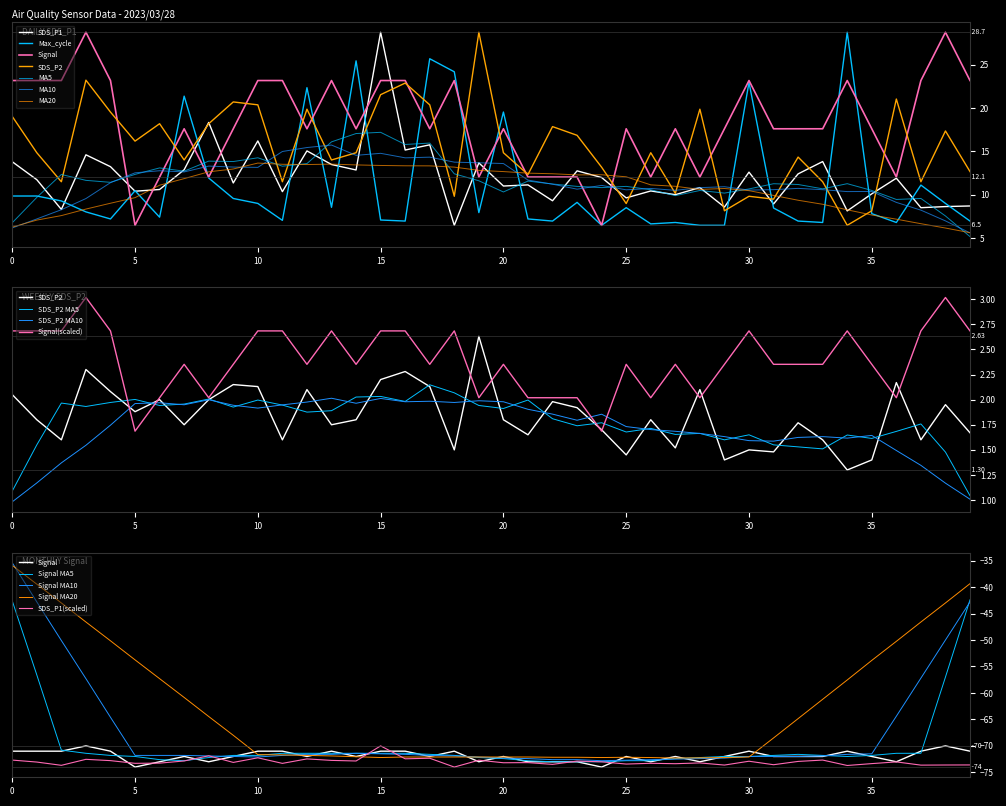

What is the value of the Max_cycle point at the 1st from the left?

9.8